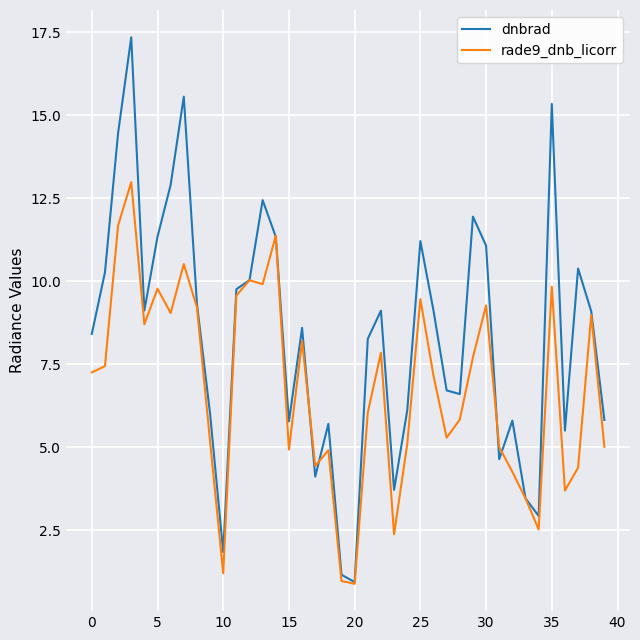

Which series has the largest total across all categories?

dnbrad